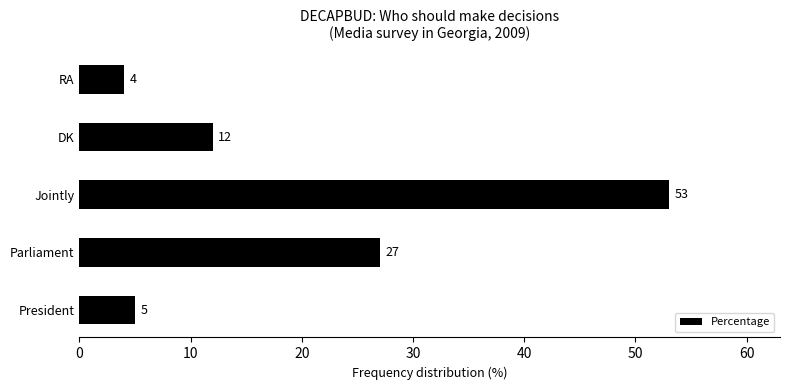

Is it true that the value at President is 5?

True